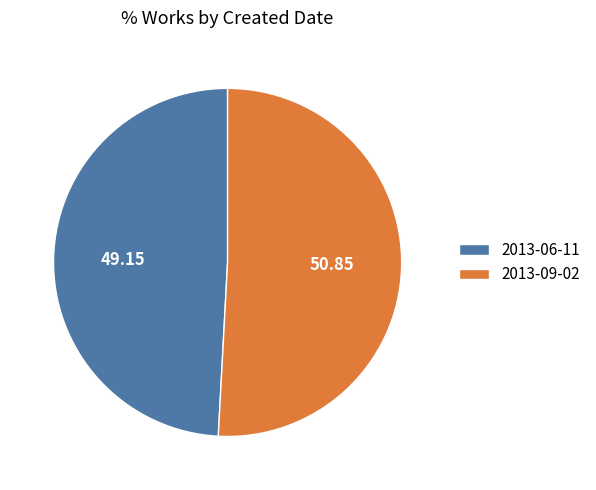

Rank the categories by value from highest to lowest.

2013-09-02, 2013-06-11